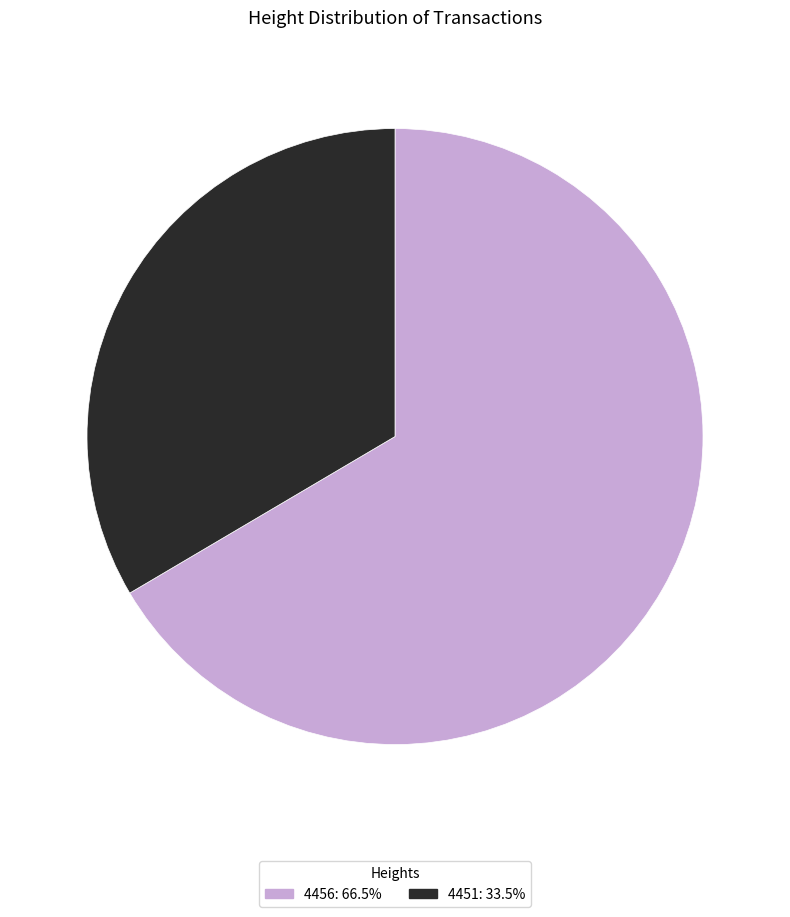

Count the number of slices in the pie.

2